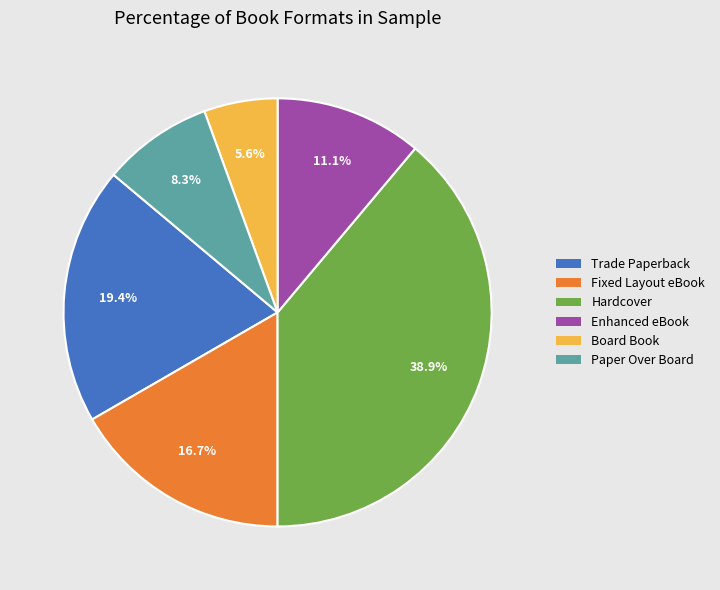

Is it true that Board Book is 14% of the pie?

False